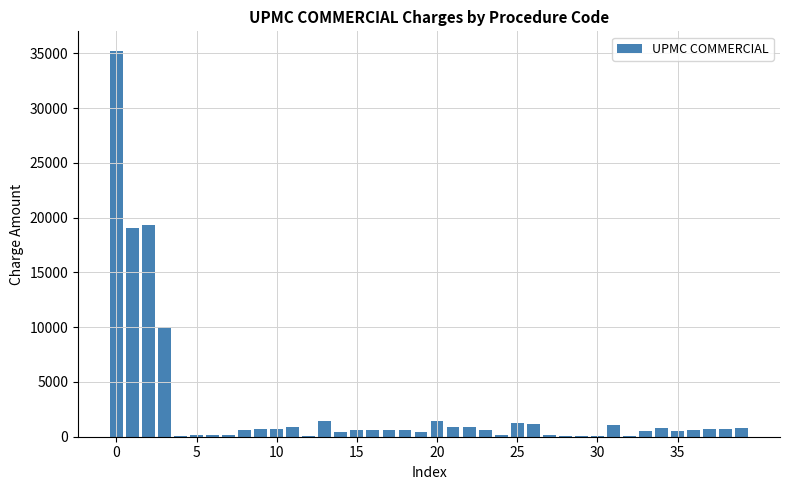

What is the sum of all values?

104822.2